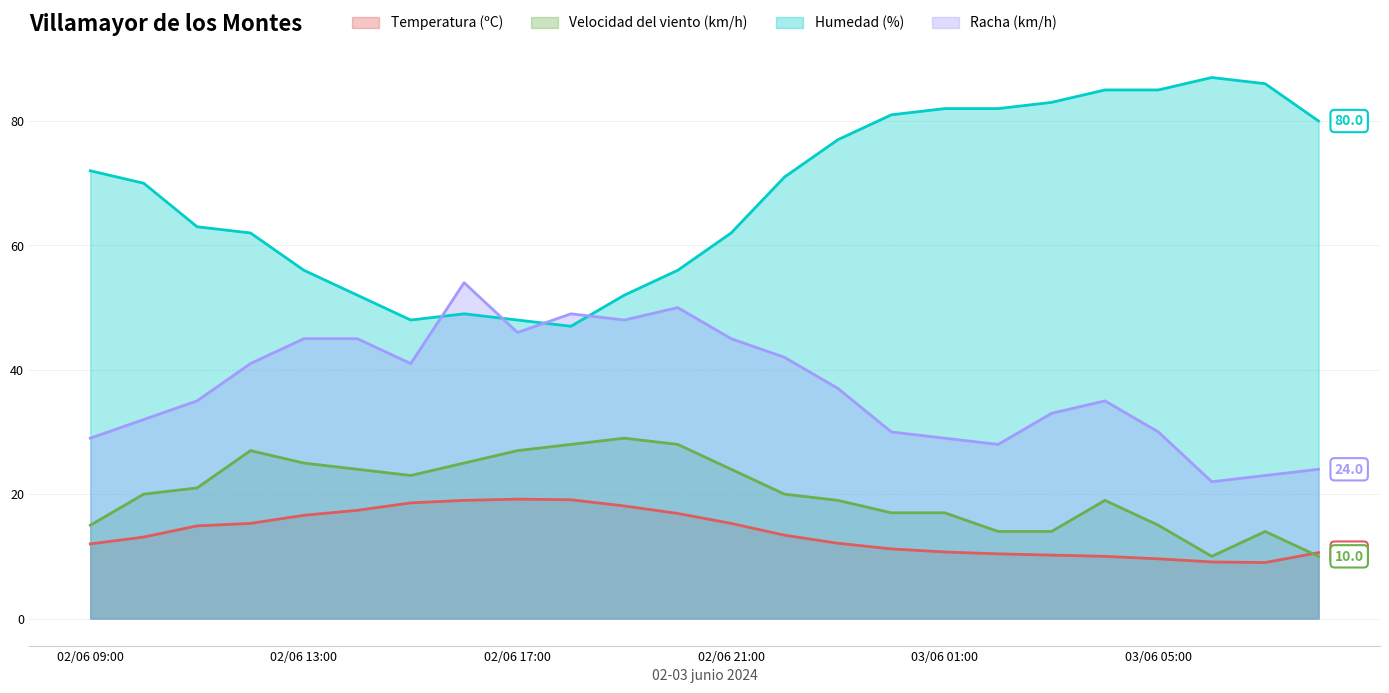

Does the chart have visible grid lines?

Yes